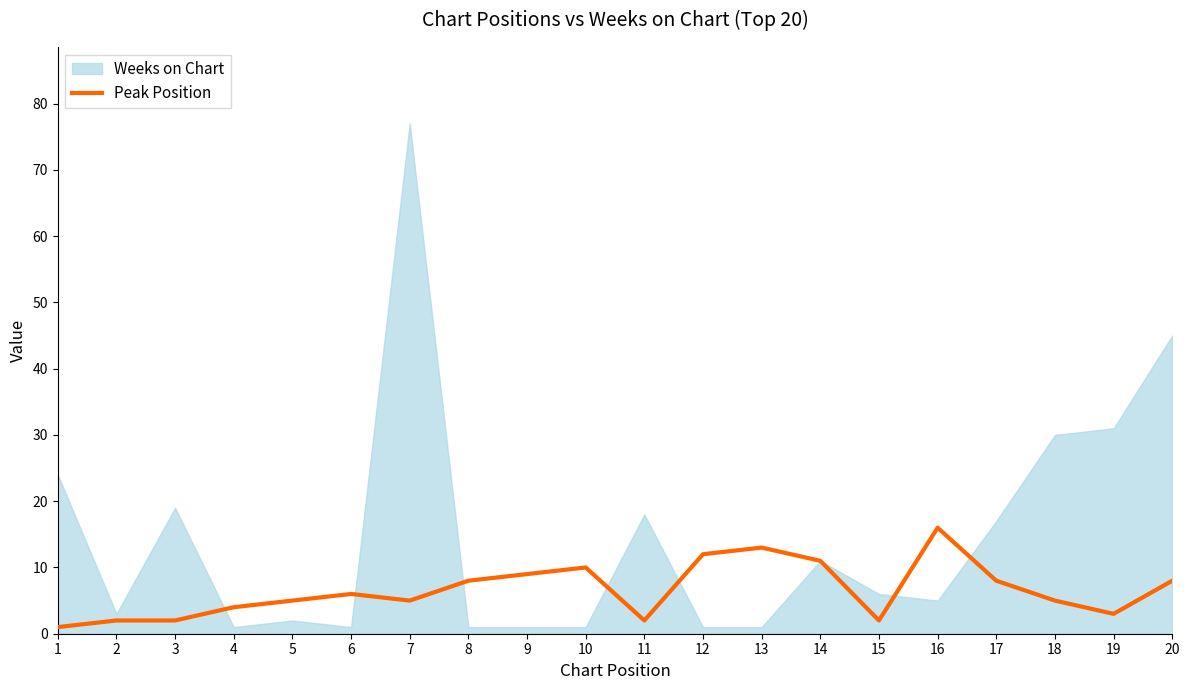

True or false: Peak Position has a value of 4 at 4.

True